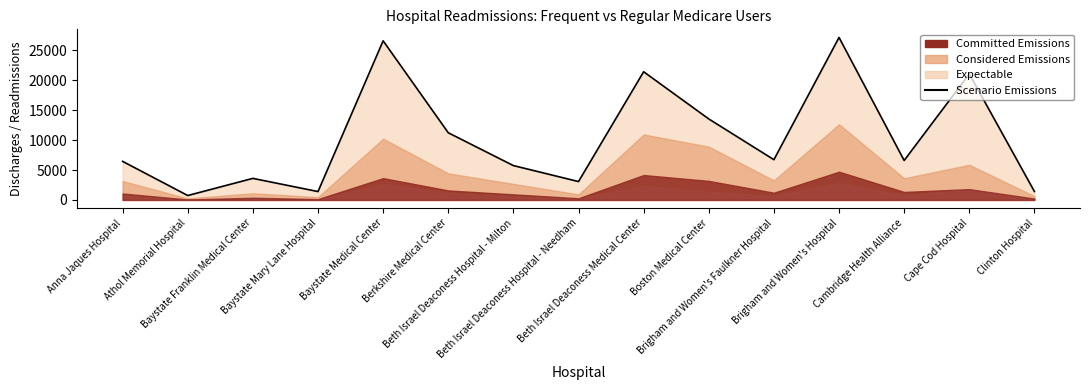

What is the sum of the values at Brigham and Women's Hospital and Brigham and Women's Faulkner Hospital?

33860